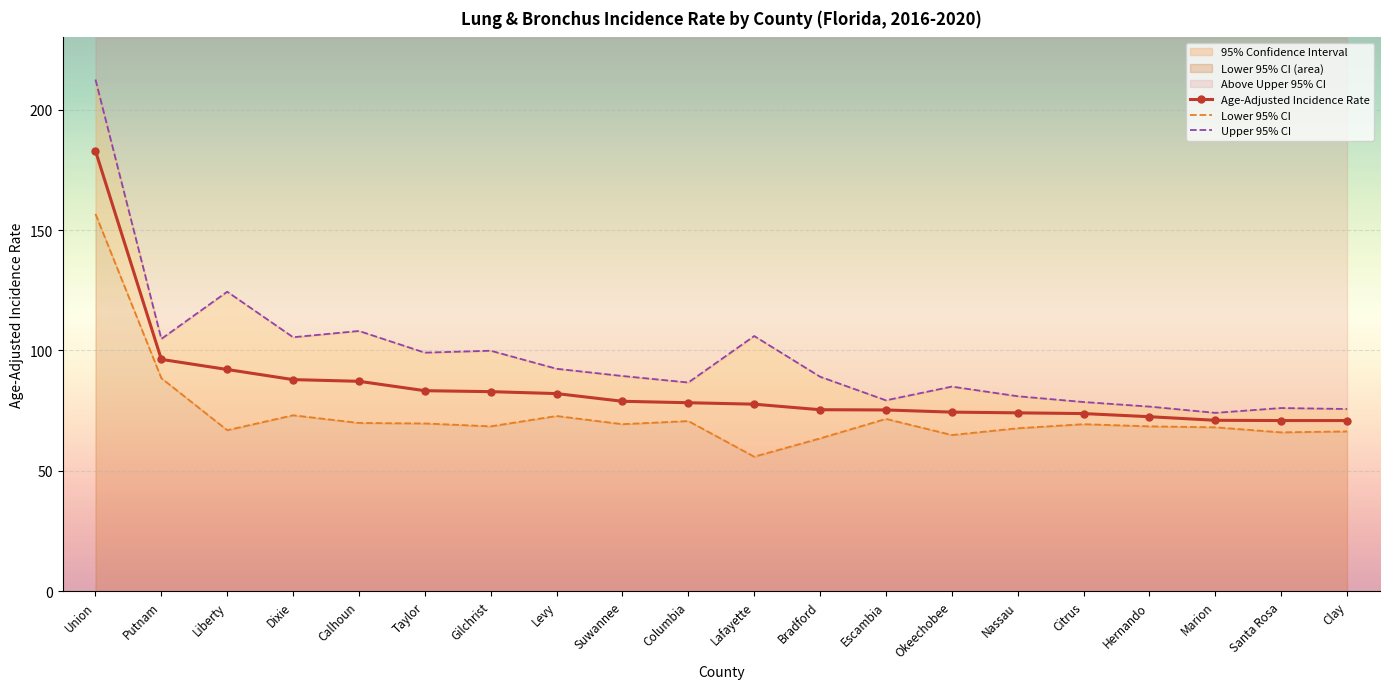

Which series has the widest spread of values?

Upper 95% CI